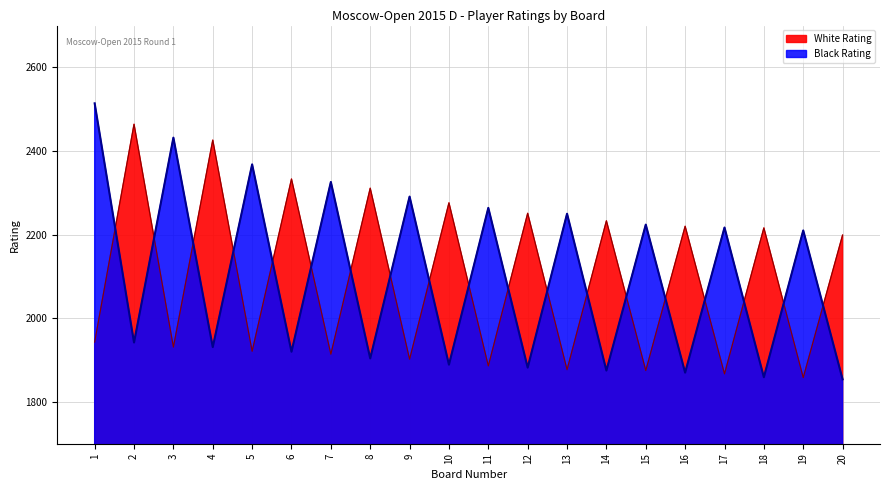

What is the value of the Black Rating point at the 1st from the left?

2514